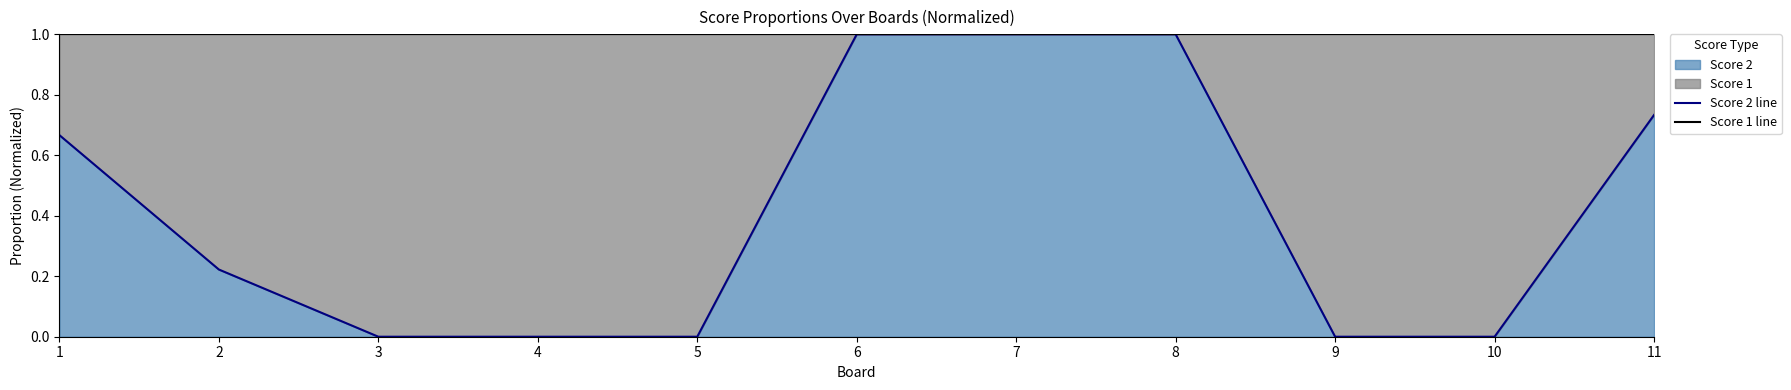

Which category has the highest value in the Score 1 line series?

1